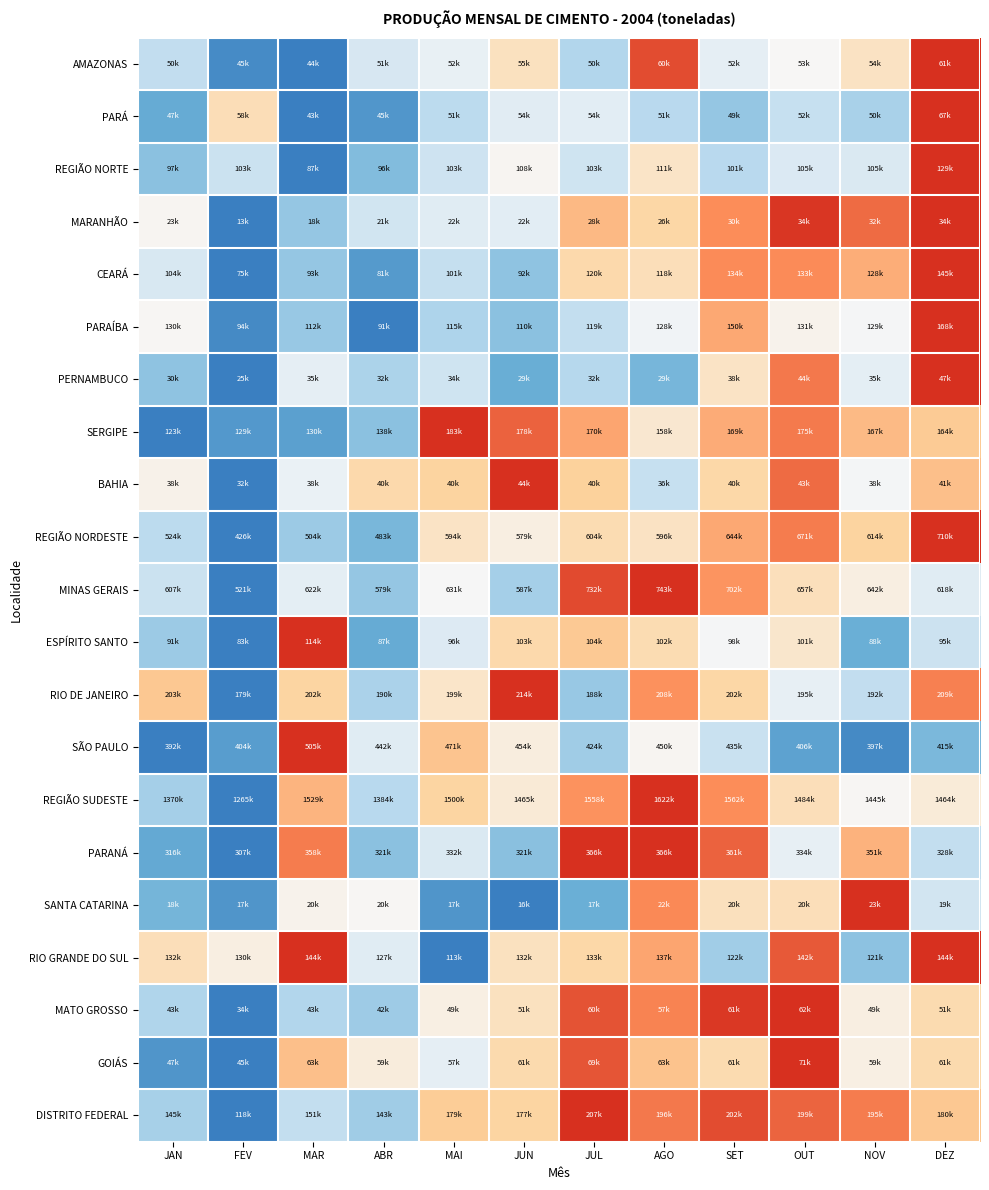

At which category is the sum across all series the highest?

DEZ